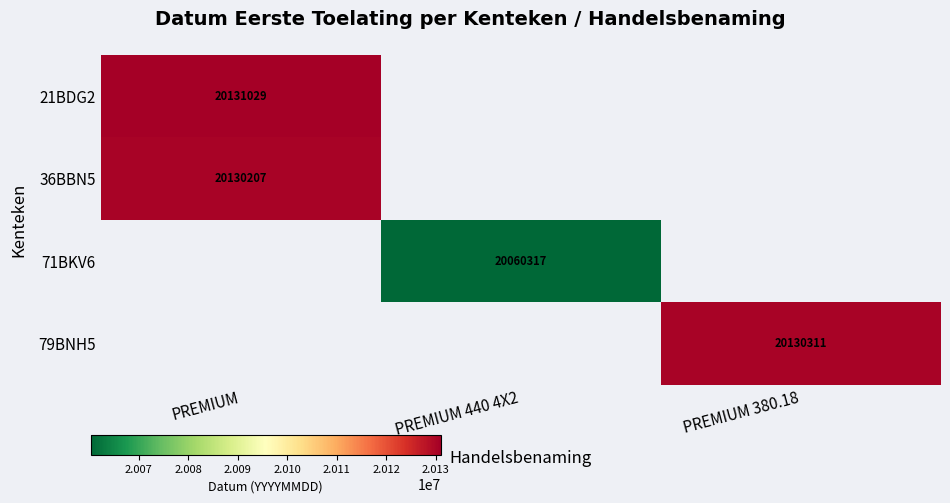

The 79BNH5 series shows 6157055 at PREMIUM 380.18. True or false?

False